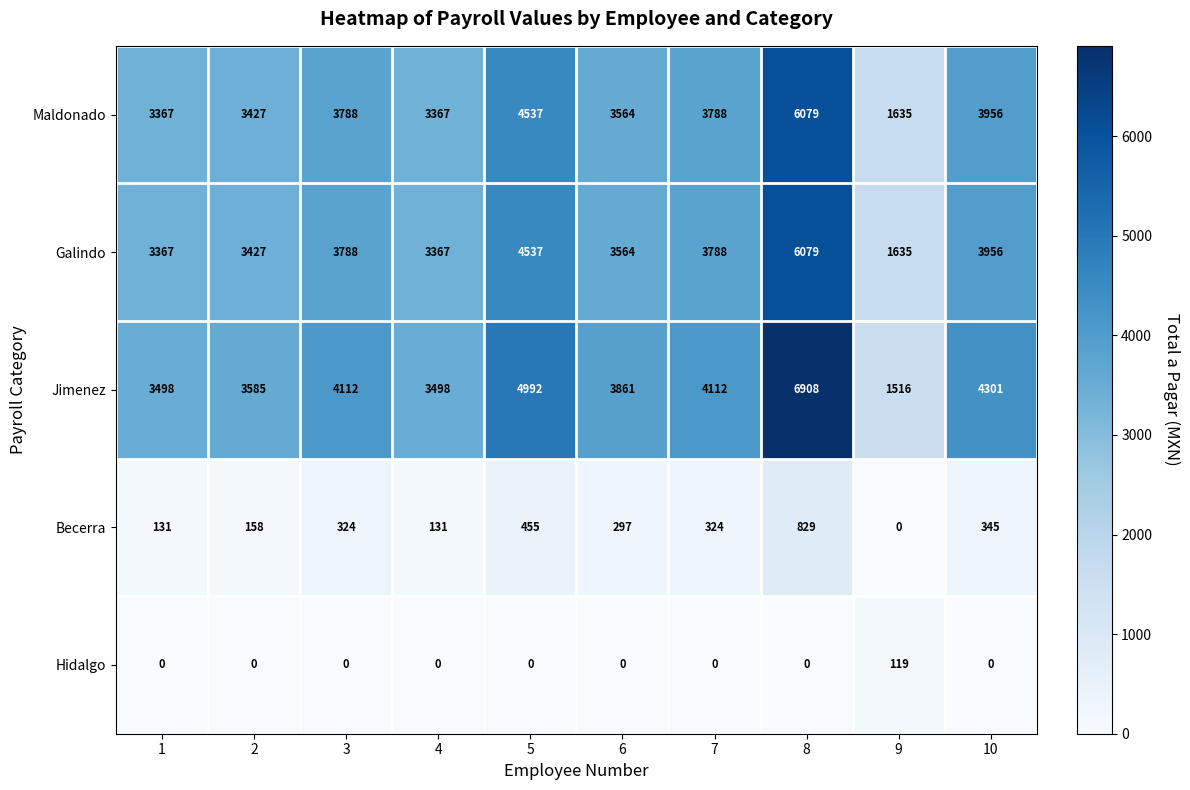

What value does the Galindo series have at 6?

3564